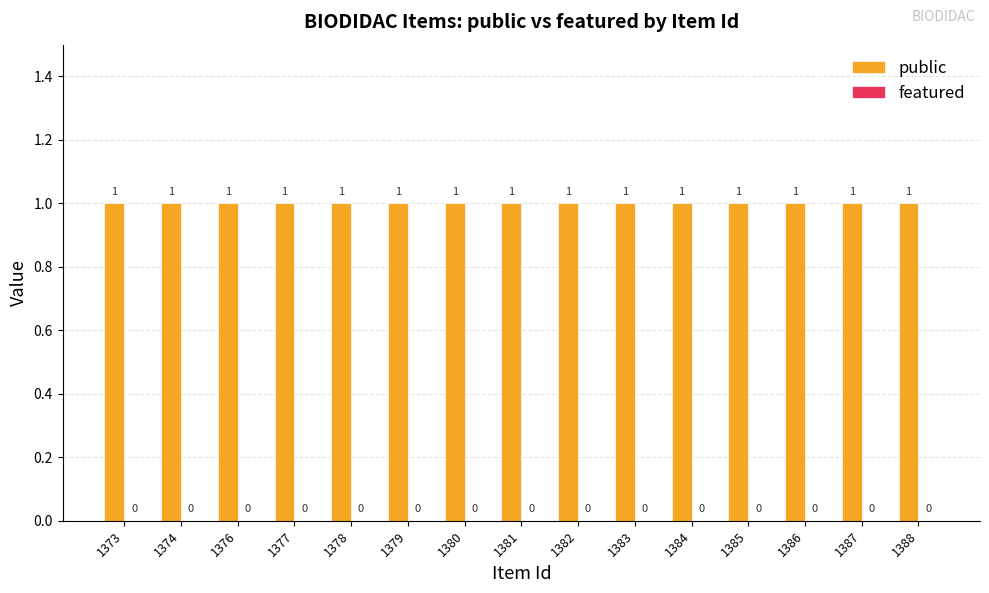

Reading left to right, transcribe all the data shown in this chart.

public: 1	1	1	1	1	1	1	1	1	1	1	1	1	1	1
featured: 0	0	0	0	0	0	0	0	0	0	0	0	0	0	0